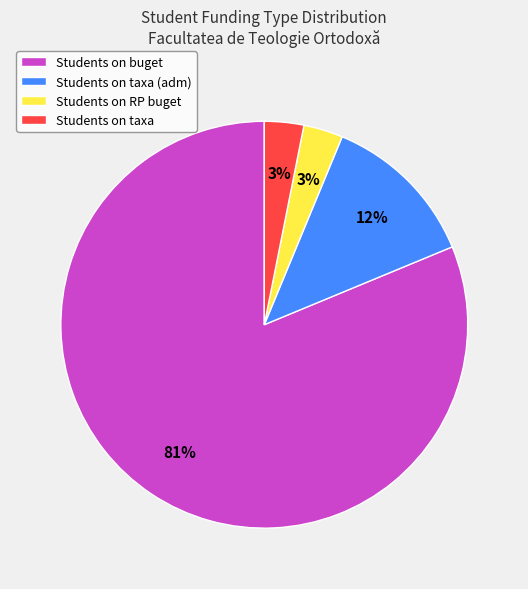

Between Students on buget and Students on taxa, which is larger?

Students on buget